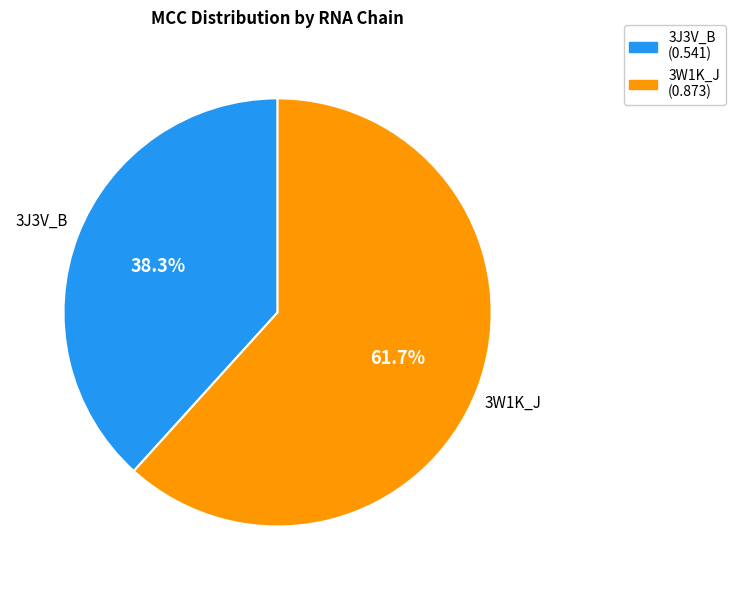

Is the sum of 3W1K_J and 3J3V_B greater than half?

Yes